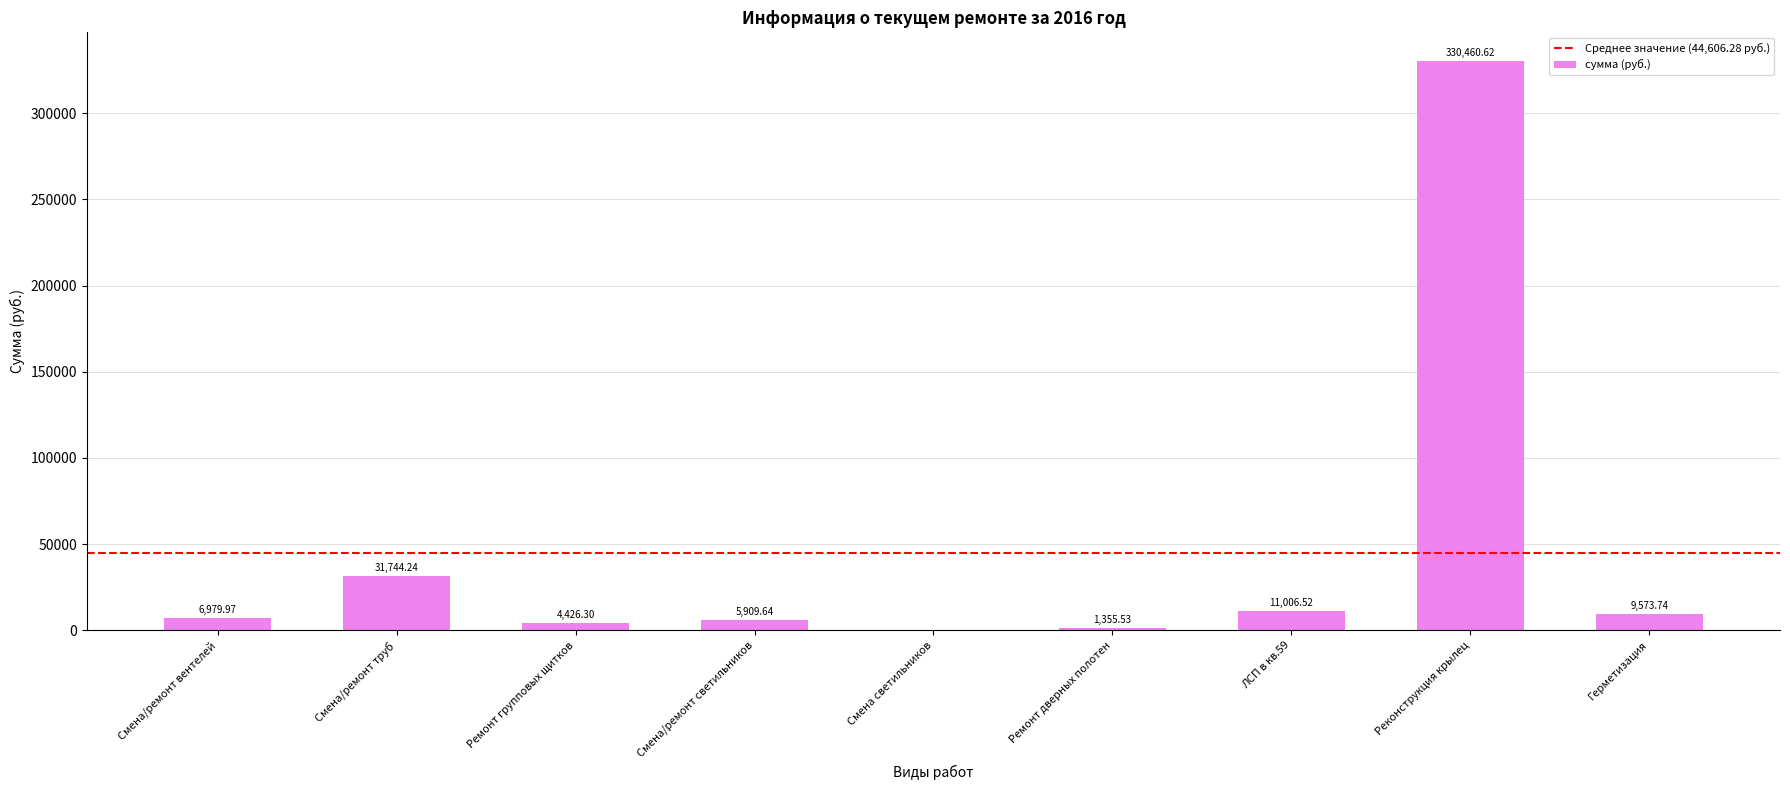

Where does the data first go above 6979?

Смена/ремонт вентелей